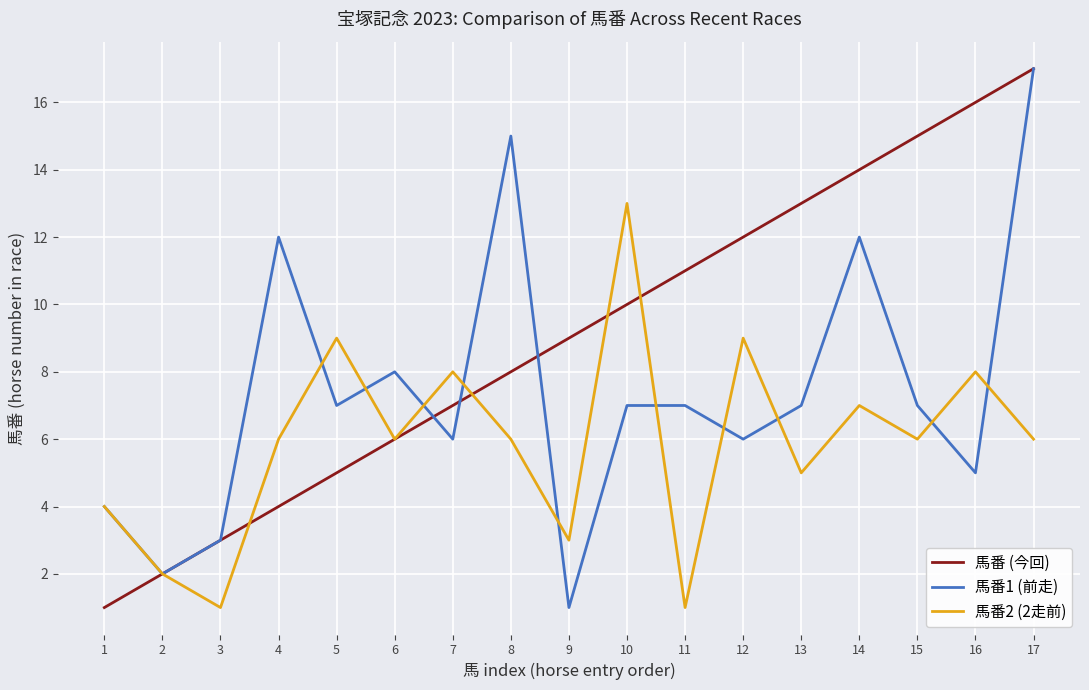

Which series changed the most between 3 and 4?

馬番1 (前走)